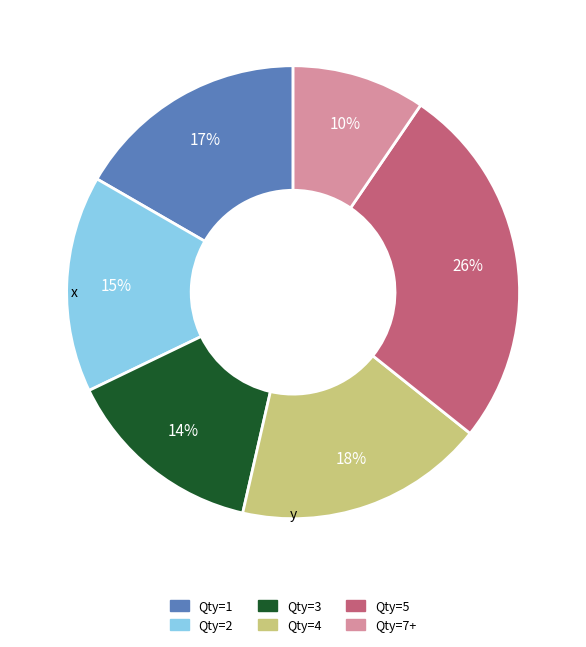

Count the number of slices in the pie.

6